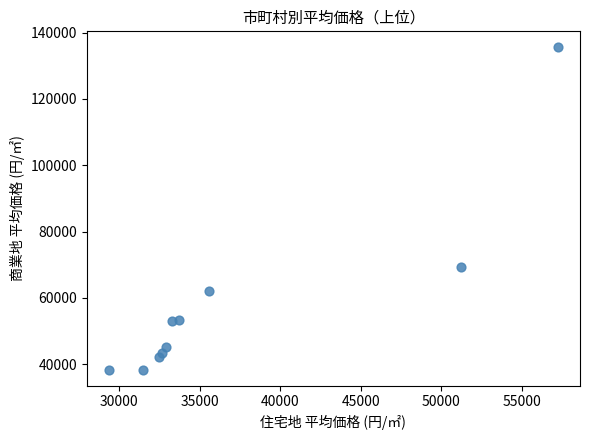

What is the average X value?

37000